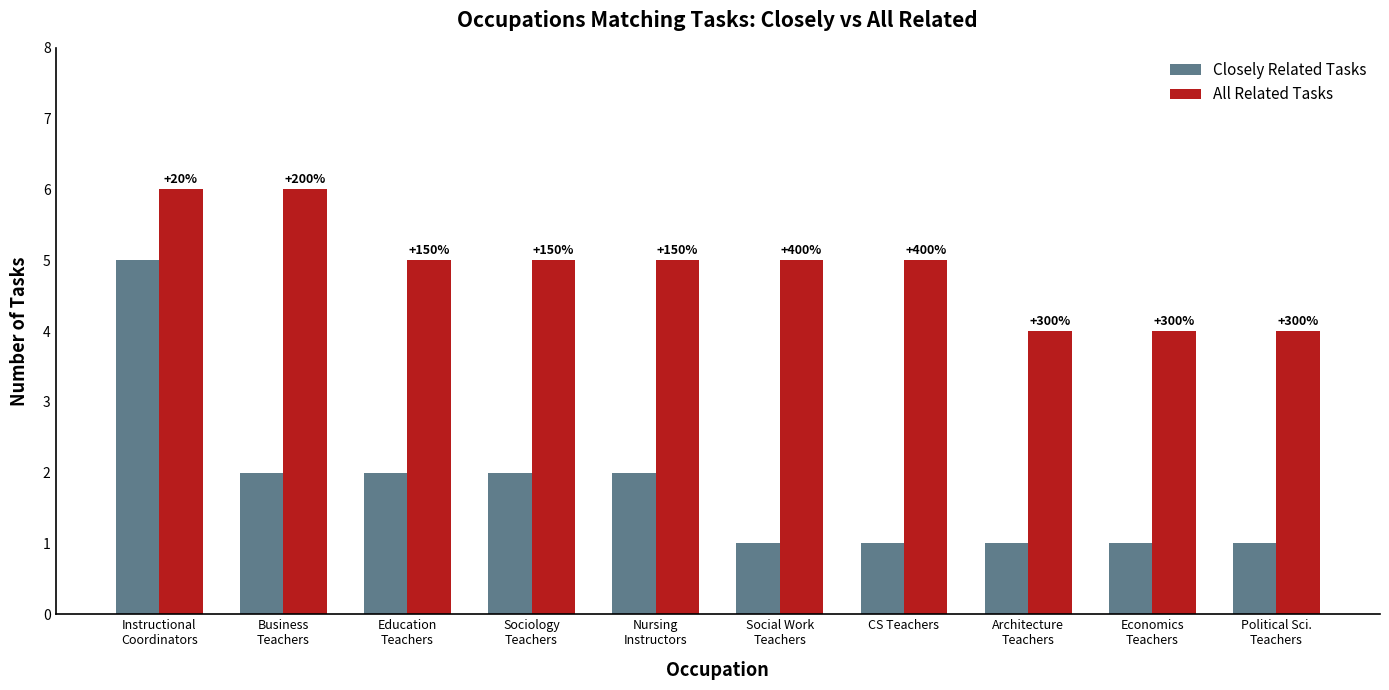

Which category has the highest value across all series?

Instructional
Coordinators